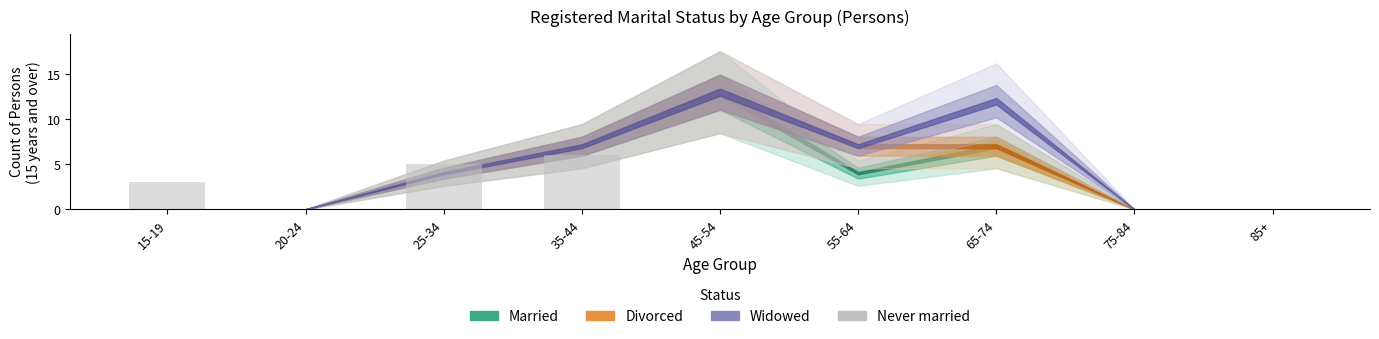

What is the sum of the values at 20-24 and 25-34?

5